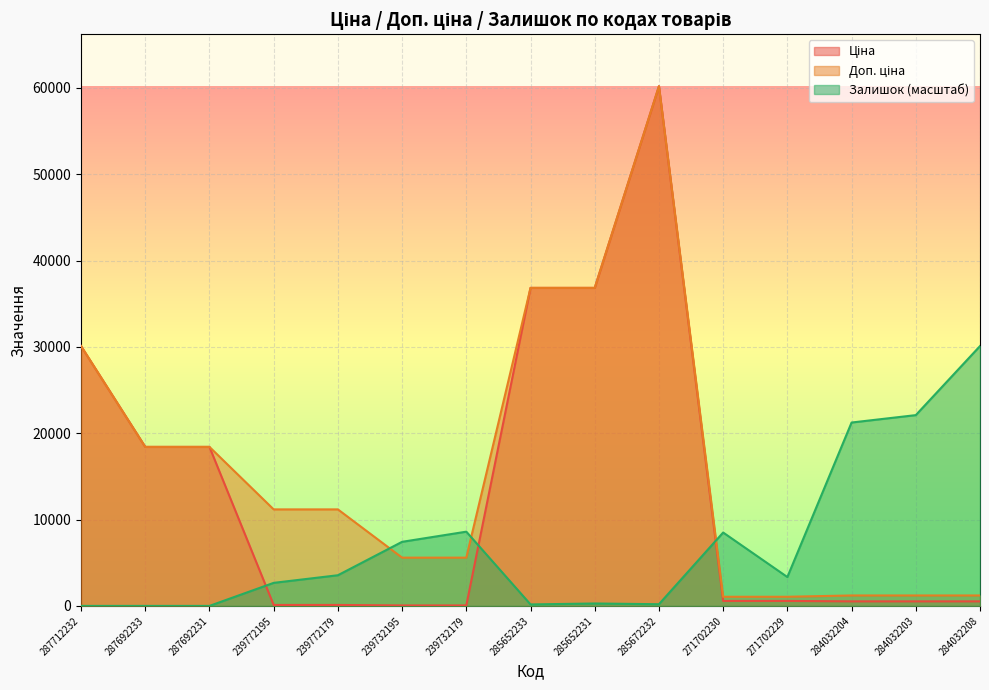

Is the value of Доп. ціна at 285652233 greater than the value of Ціна at 284032203?

Yes